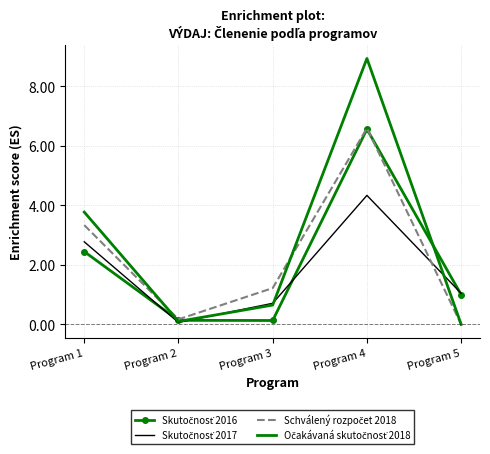

What is the difference between the highest and lowest values at Program 5?

1.0